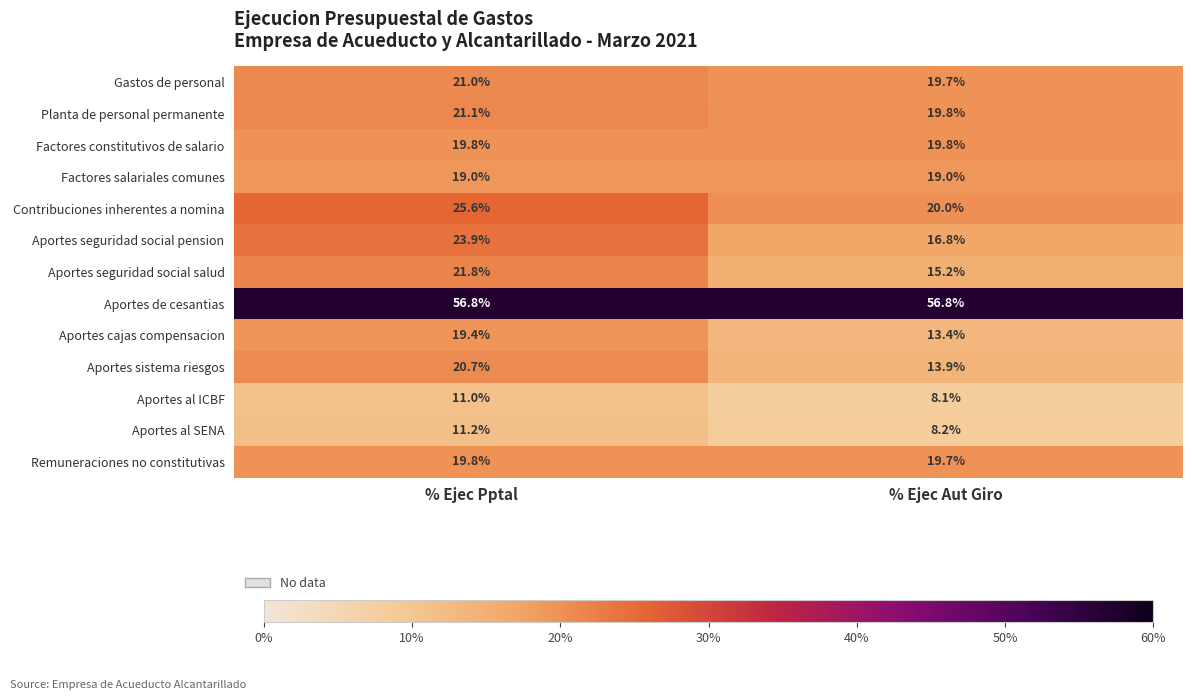

What is the average value of the Remuneraciones no constitutivas series?

19.8